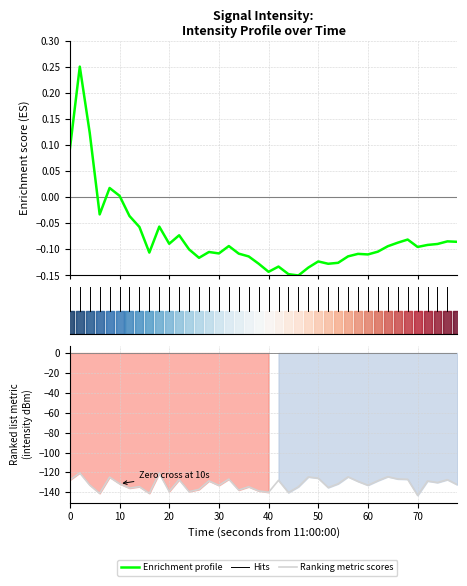

How many values are below -131?

21